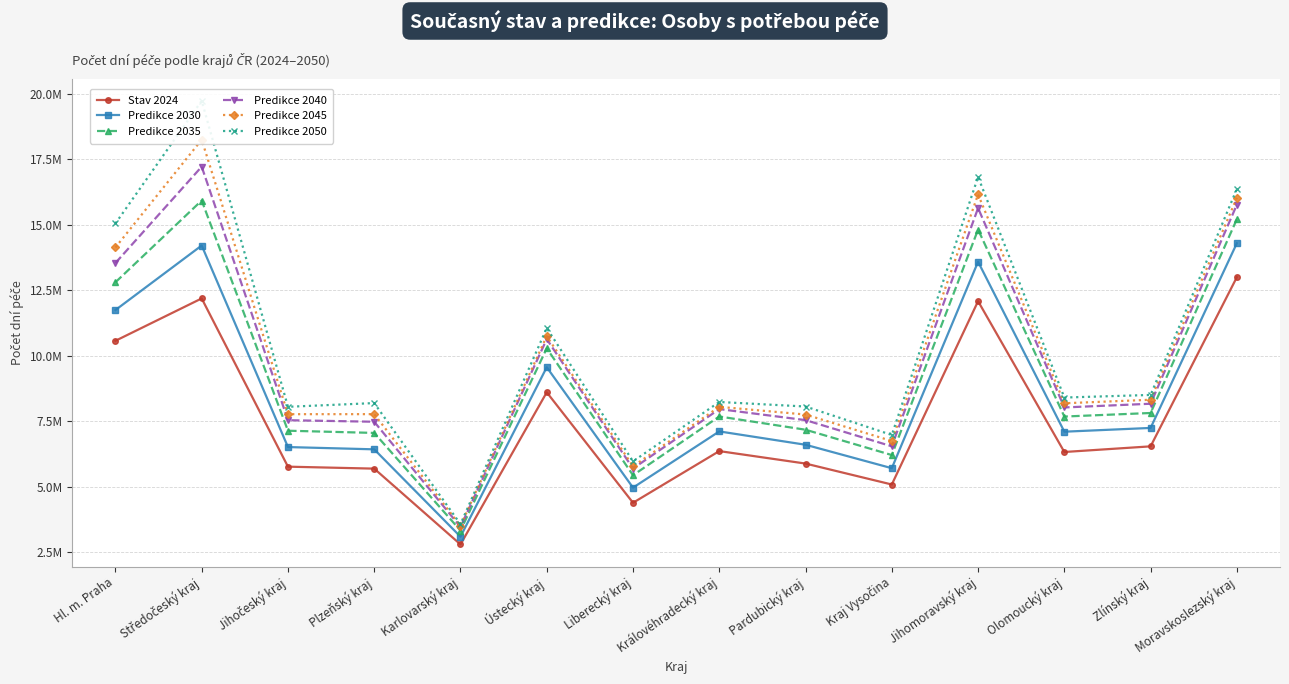

At which category is the sum across all series the highest?

Středočeský kraj